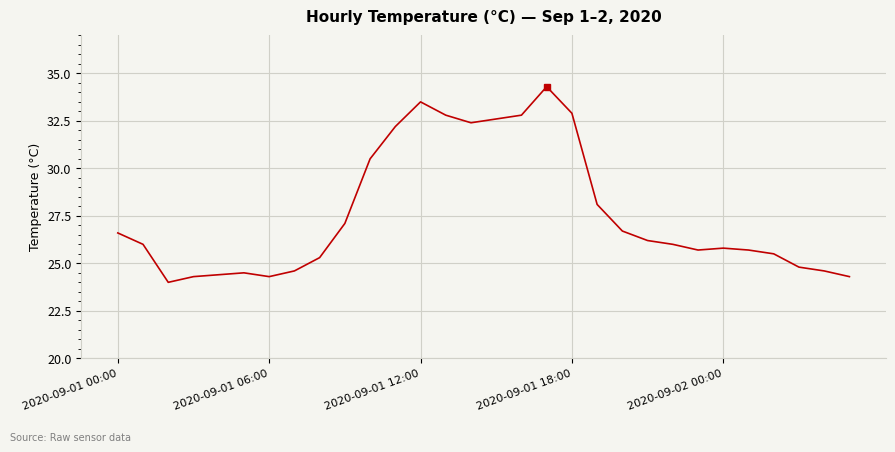

What is the smallest value displayed?

24.0